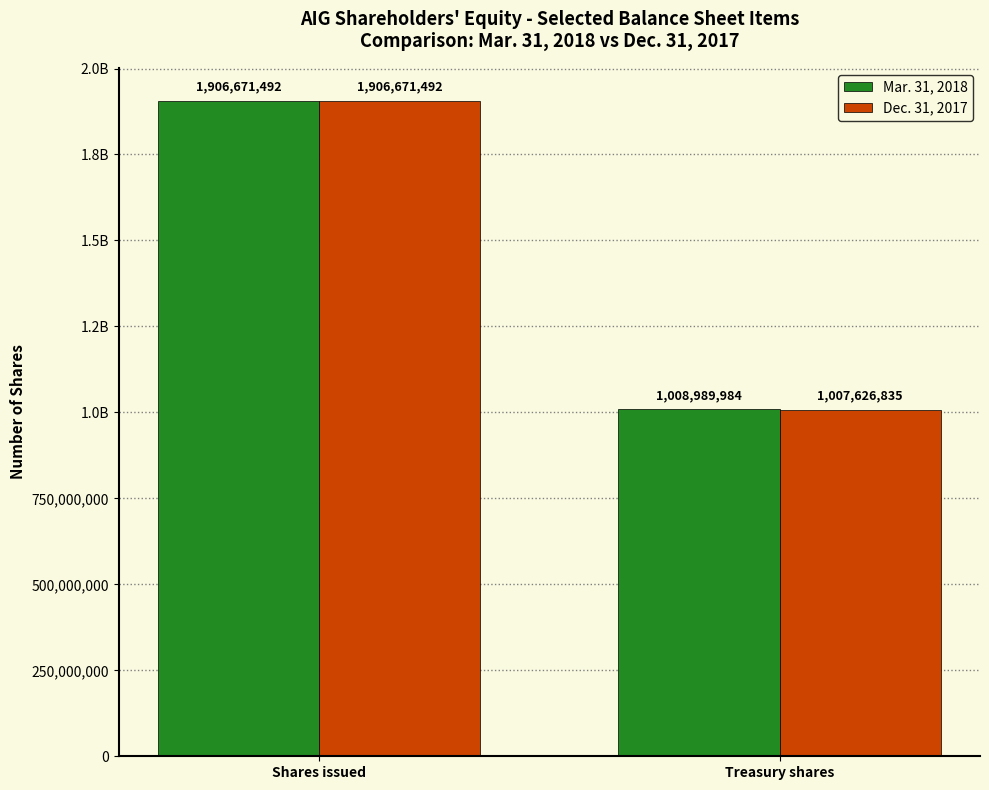

What are all the series names shown in the legend?

Mar. 31, 2018, Dec. 31, 2017